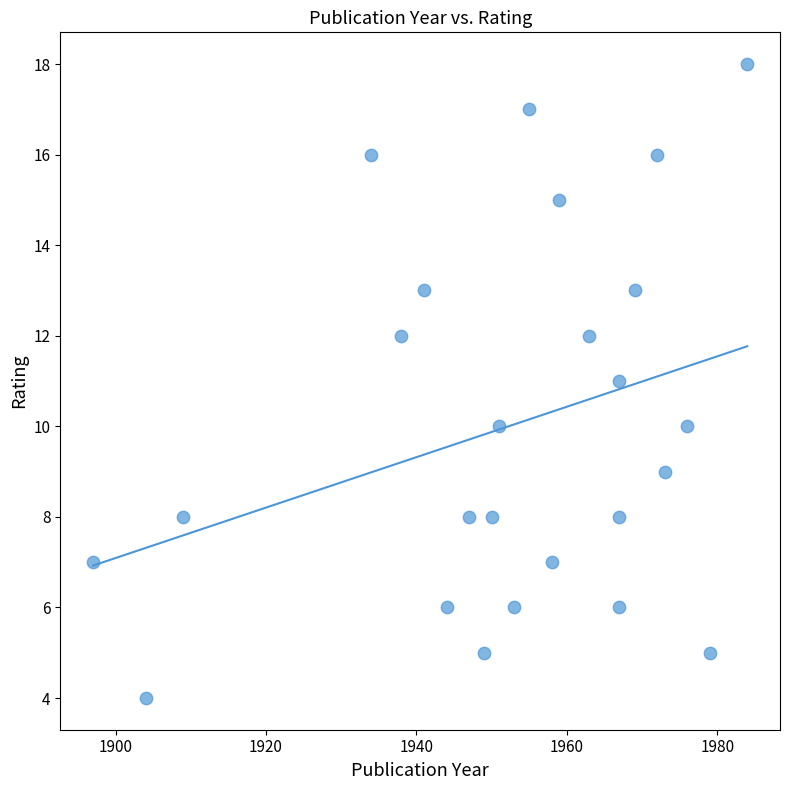

What is the range of Y values (max minus min)?

14